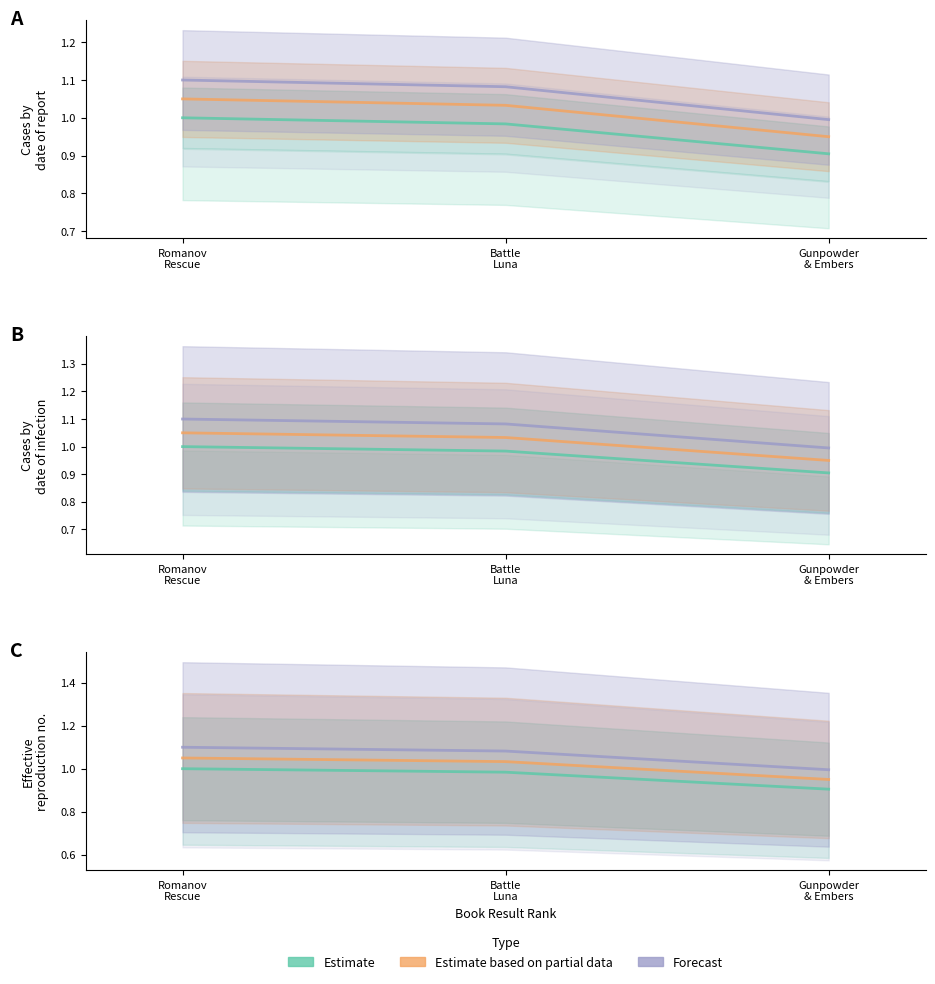

What is the minimum value shown in the chart?

0.9